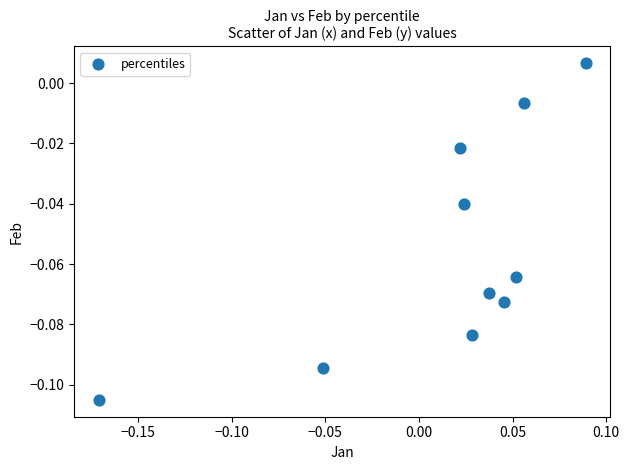

What is the range of X values (max minus min)?

0.3